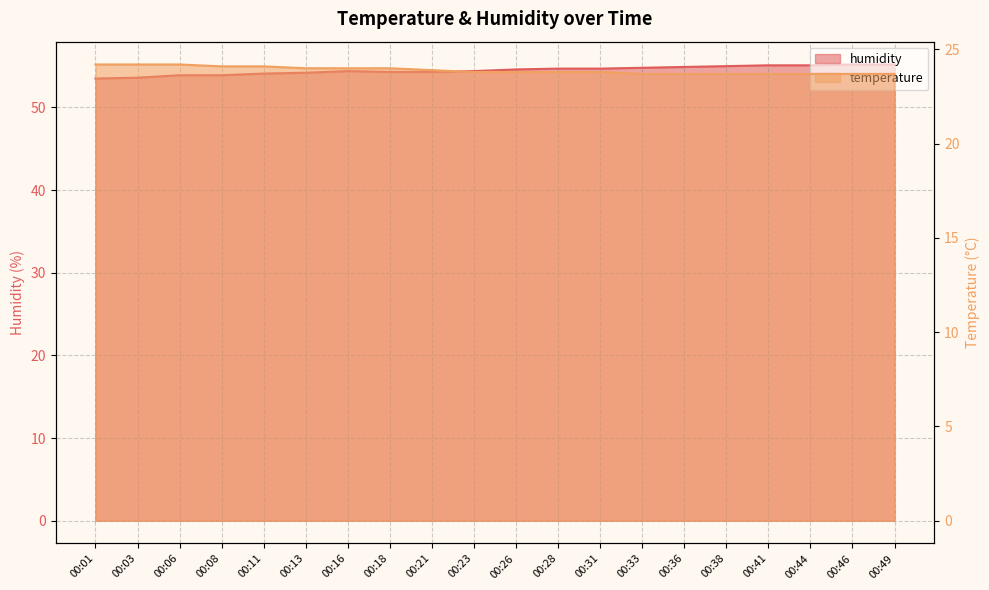

At 00:38, list the series in order from largest to smallest.

humidity, temperature